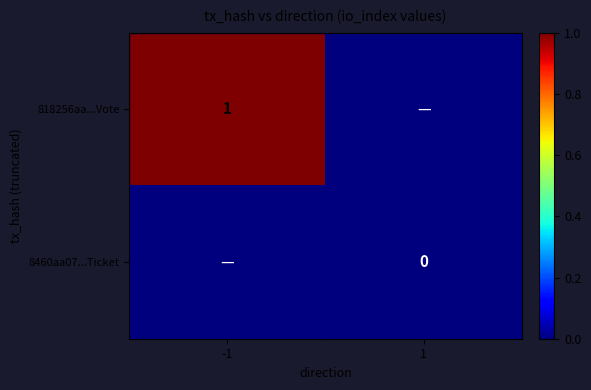

At how many categories does at least one series exceed 0?

1